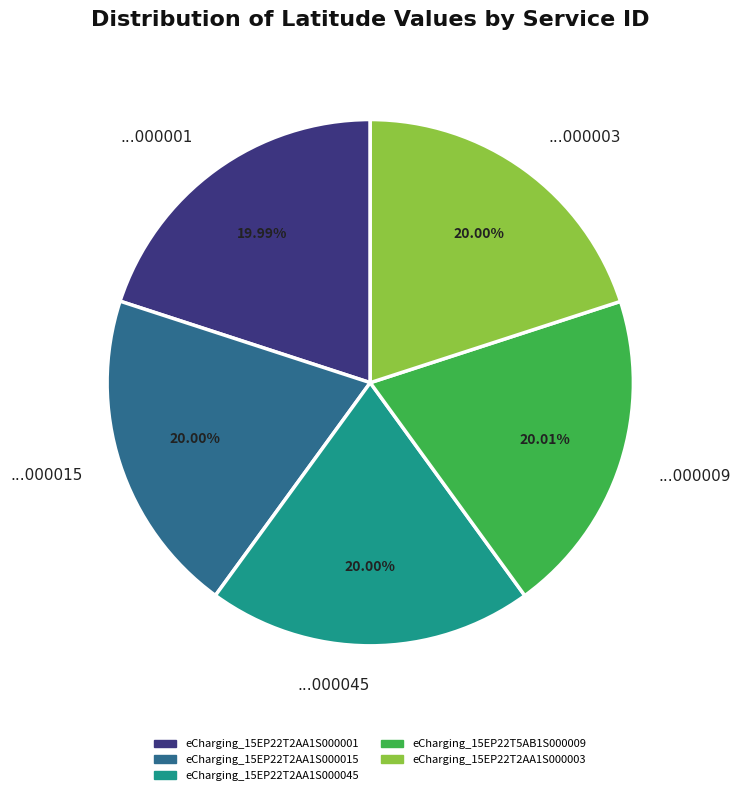

Does any single category account for the majority?

No